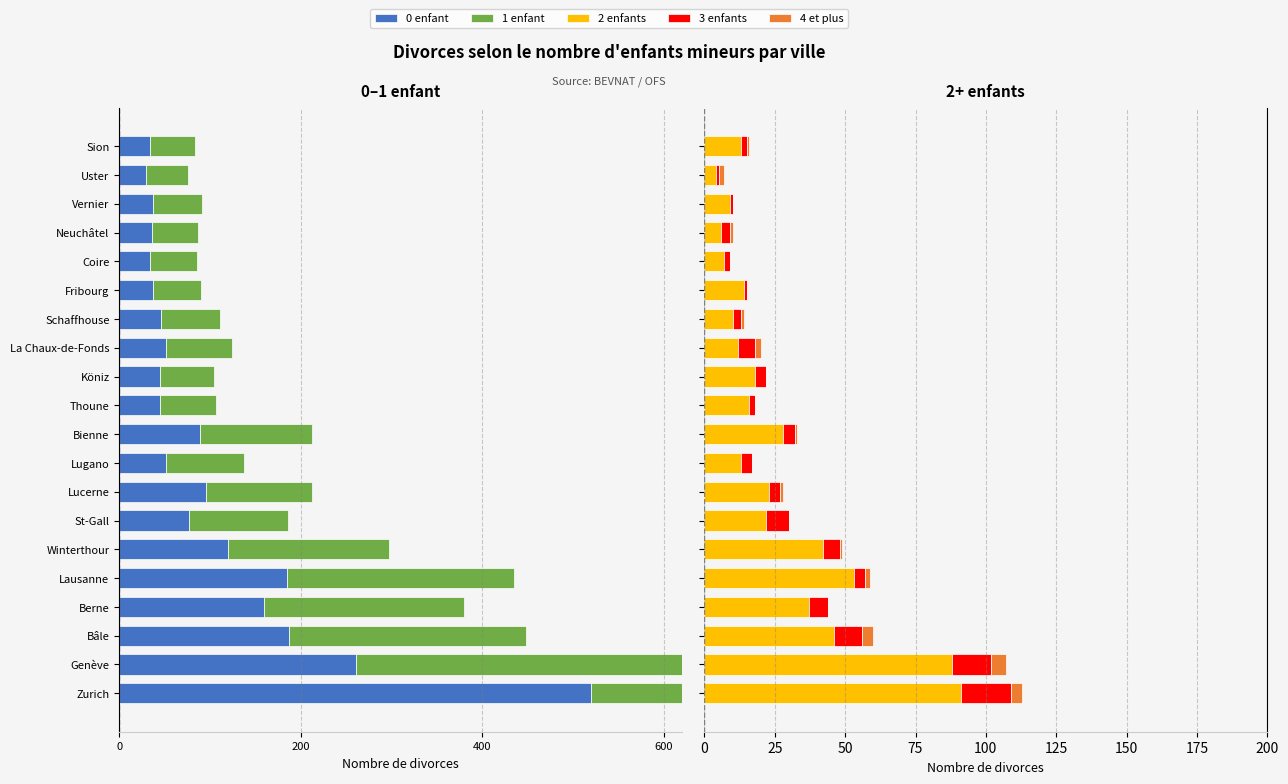

How many groups of bars are there?

20